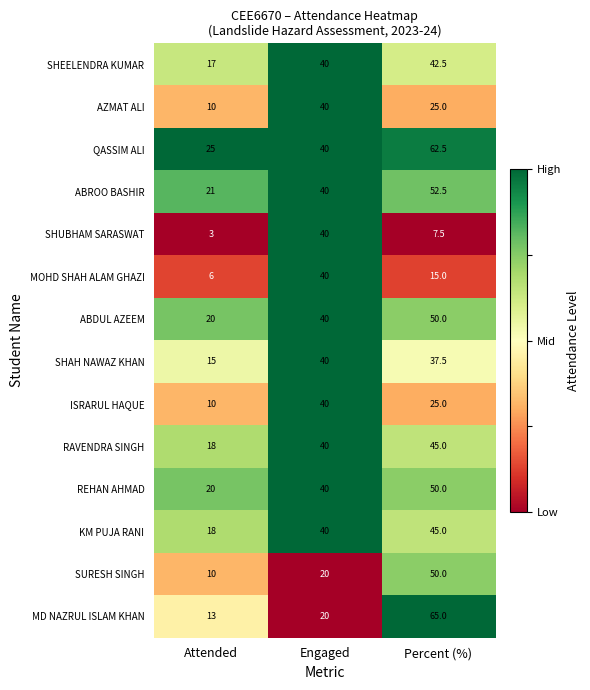

Which category has the highest value in the SURESH SINGH series?

Percent (%)